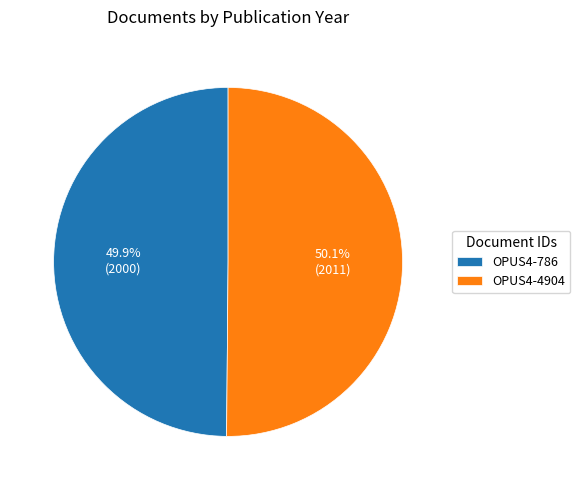

Is there a majority slice in this chart?

Yes